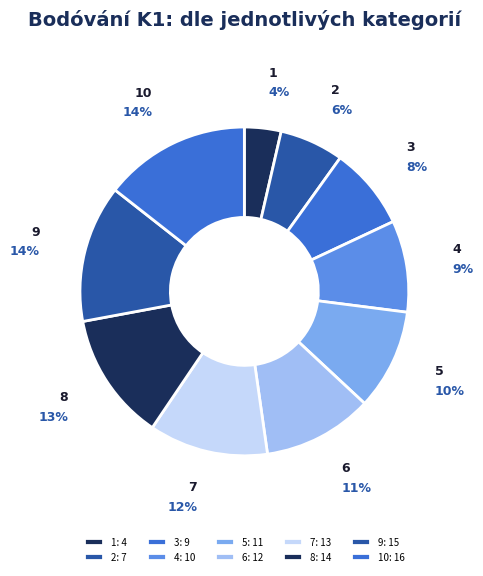

The 1 slice represents 4% of the pie. True or false?

True